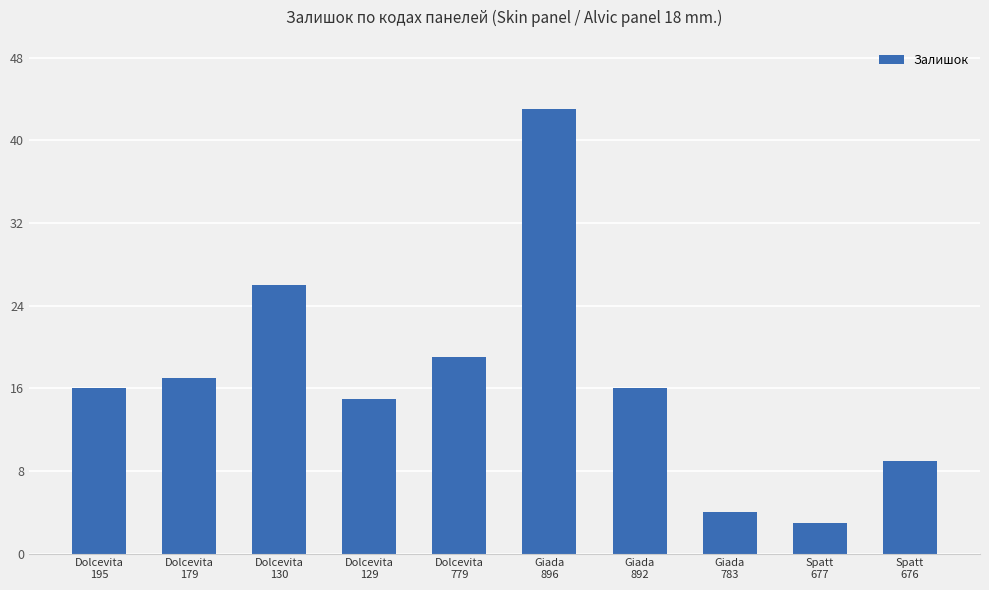

Approximately how many times larger is the value at Dolcevita
129 compared to Giada
892?

0.9